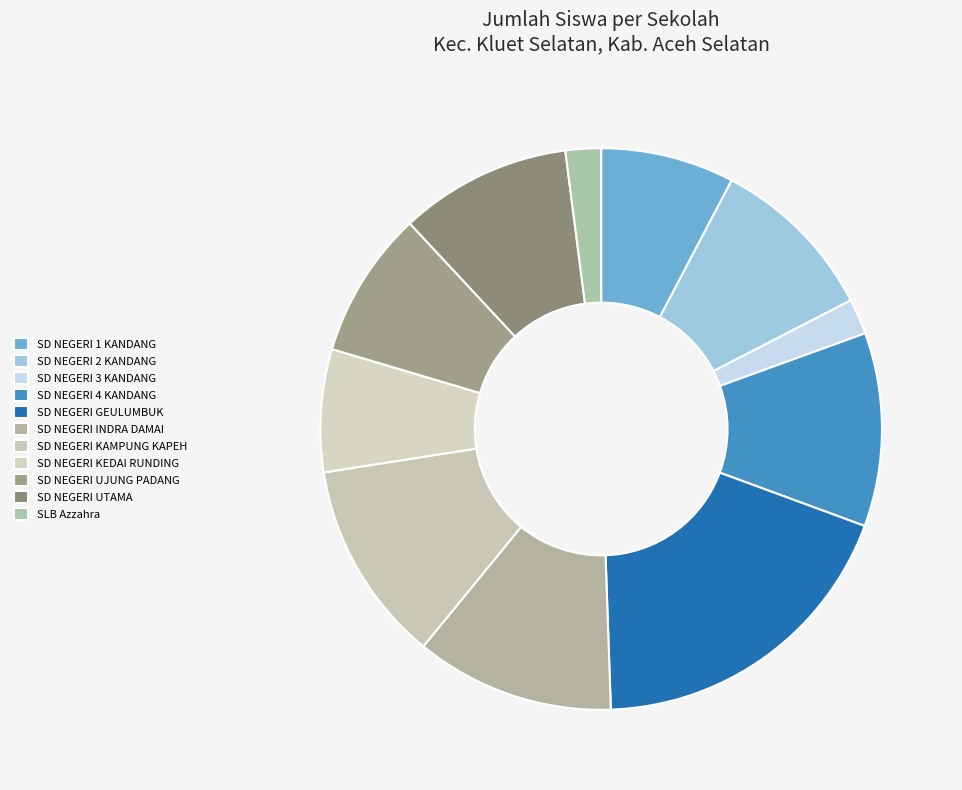

To the nearest percent, what is the combined percentage of SD NEGERI UTAMA and SD NEGERI INDRA DAMAI?

21%